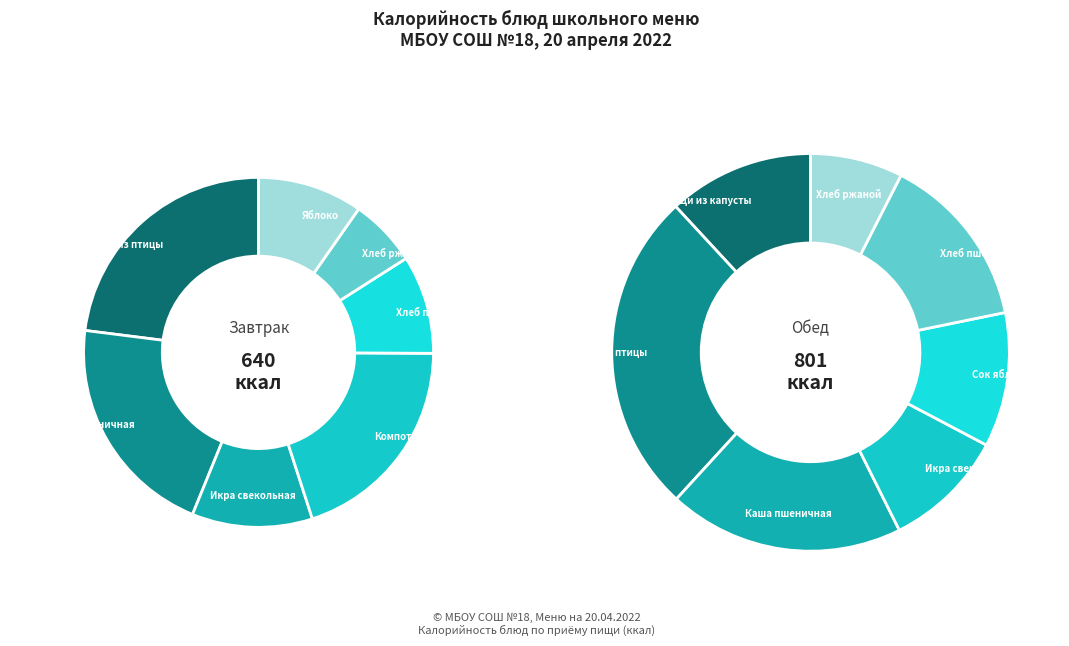

Count the number of slices in the pie.

14